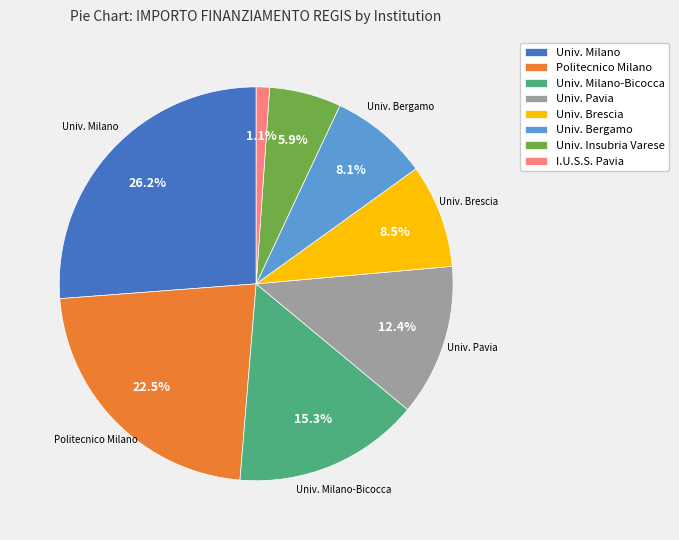

Combined, do Politecnico Milano and I.U.S.S. Pavia account for over 50%?

No